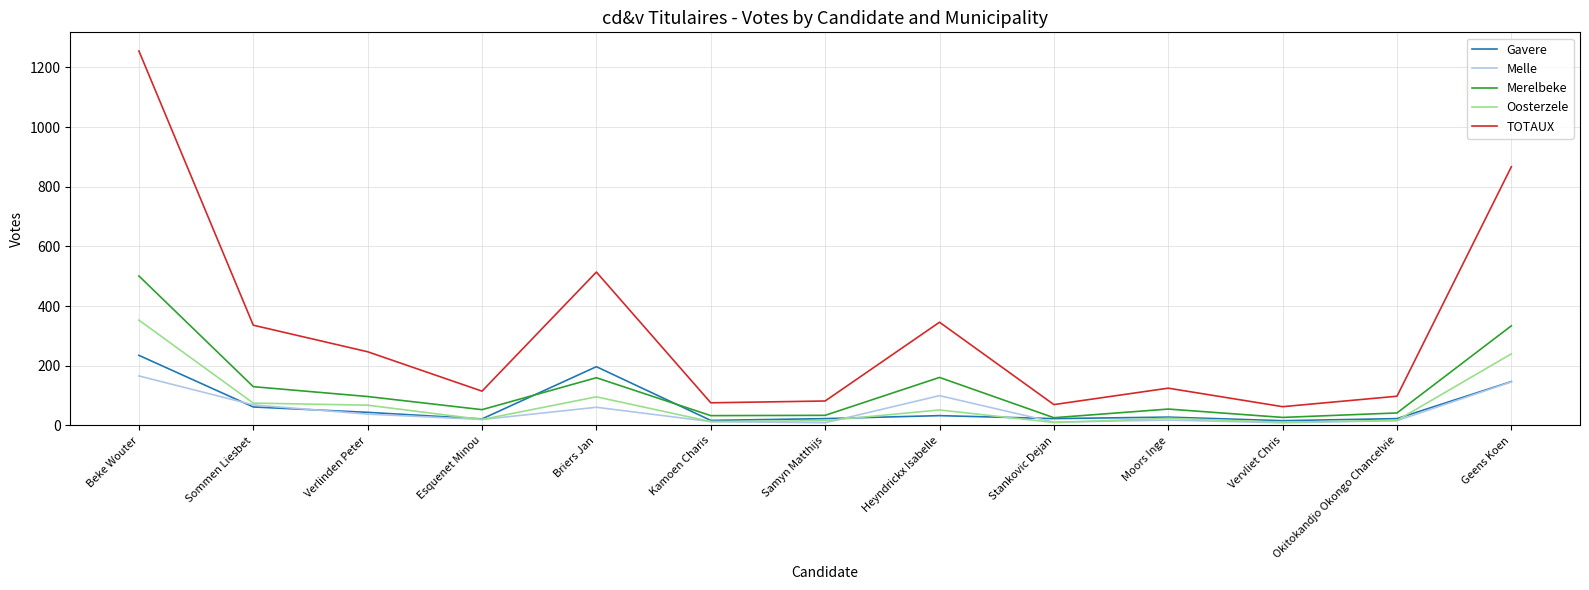

What is the difference between the second highest and minimum values in the Merelbeke series?

308